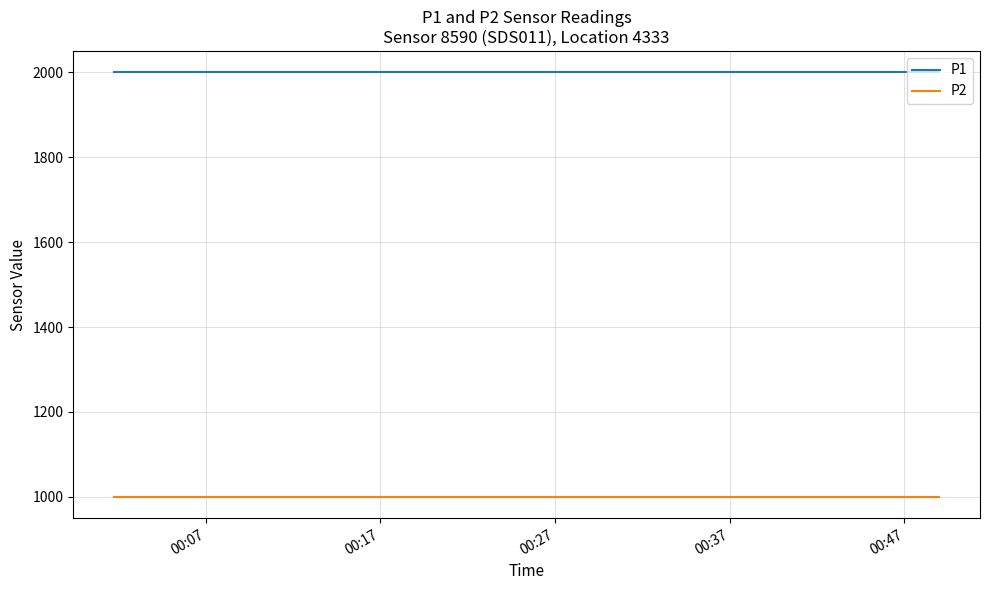

True or false: P1 and P2 intersect in this chart.

False